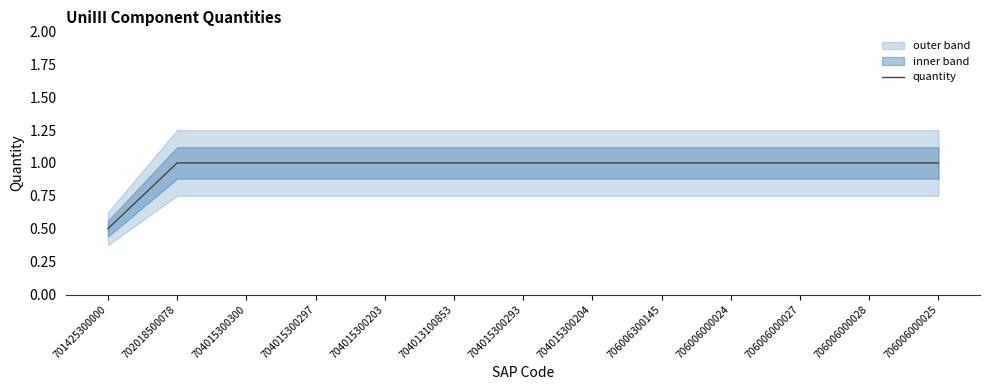

The chart shows a value of 1.0 at 706006000025. True or false?

True